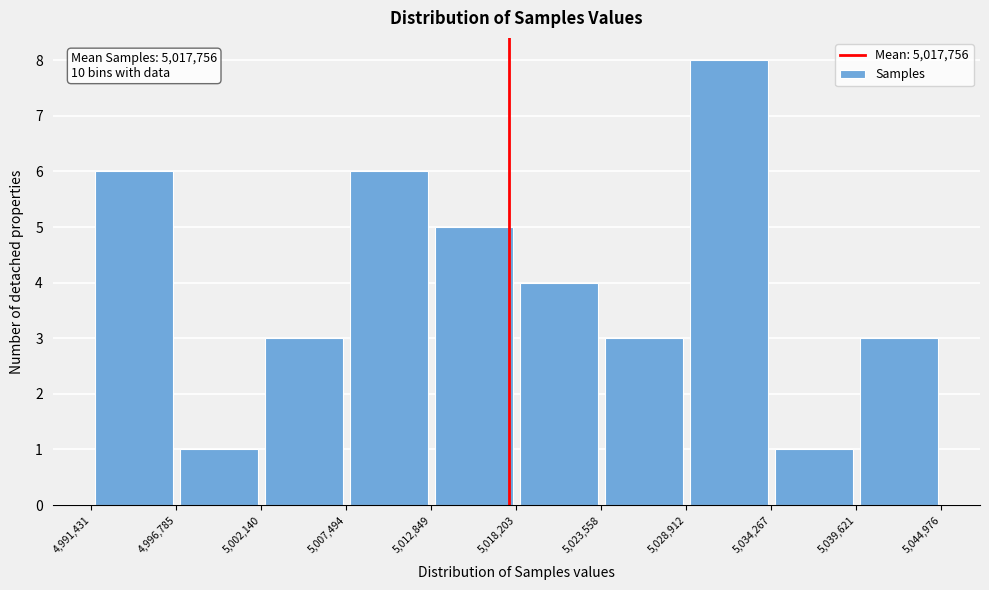

Over which range of the x-axis is the bar tallest?

5,028,912 to 5,034,267